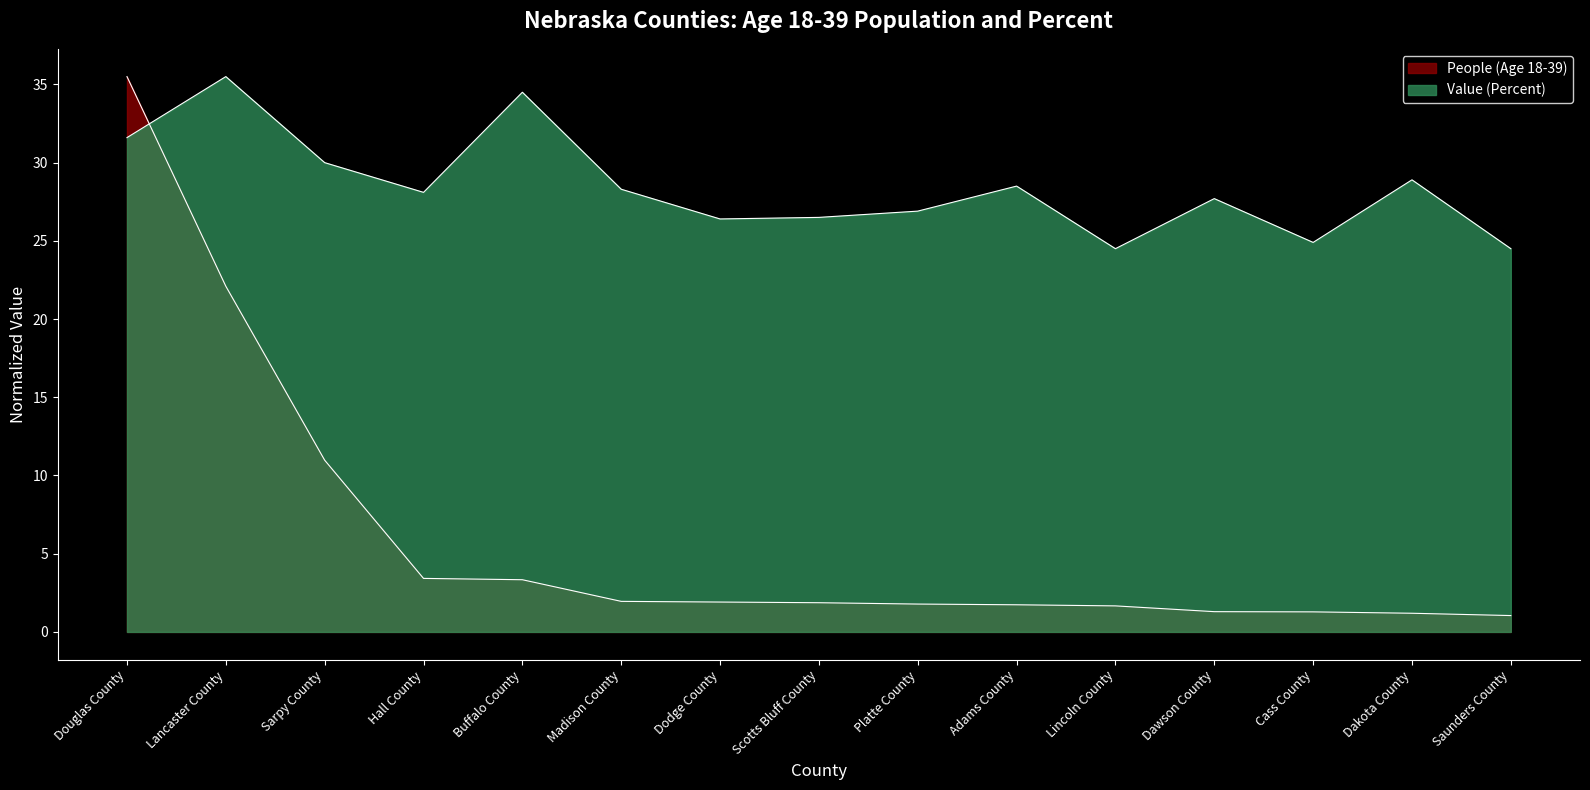

What is the difference between the maximum and minimum values in the Value (Percent) series?

11.0